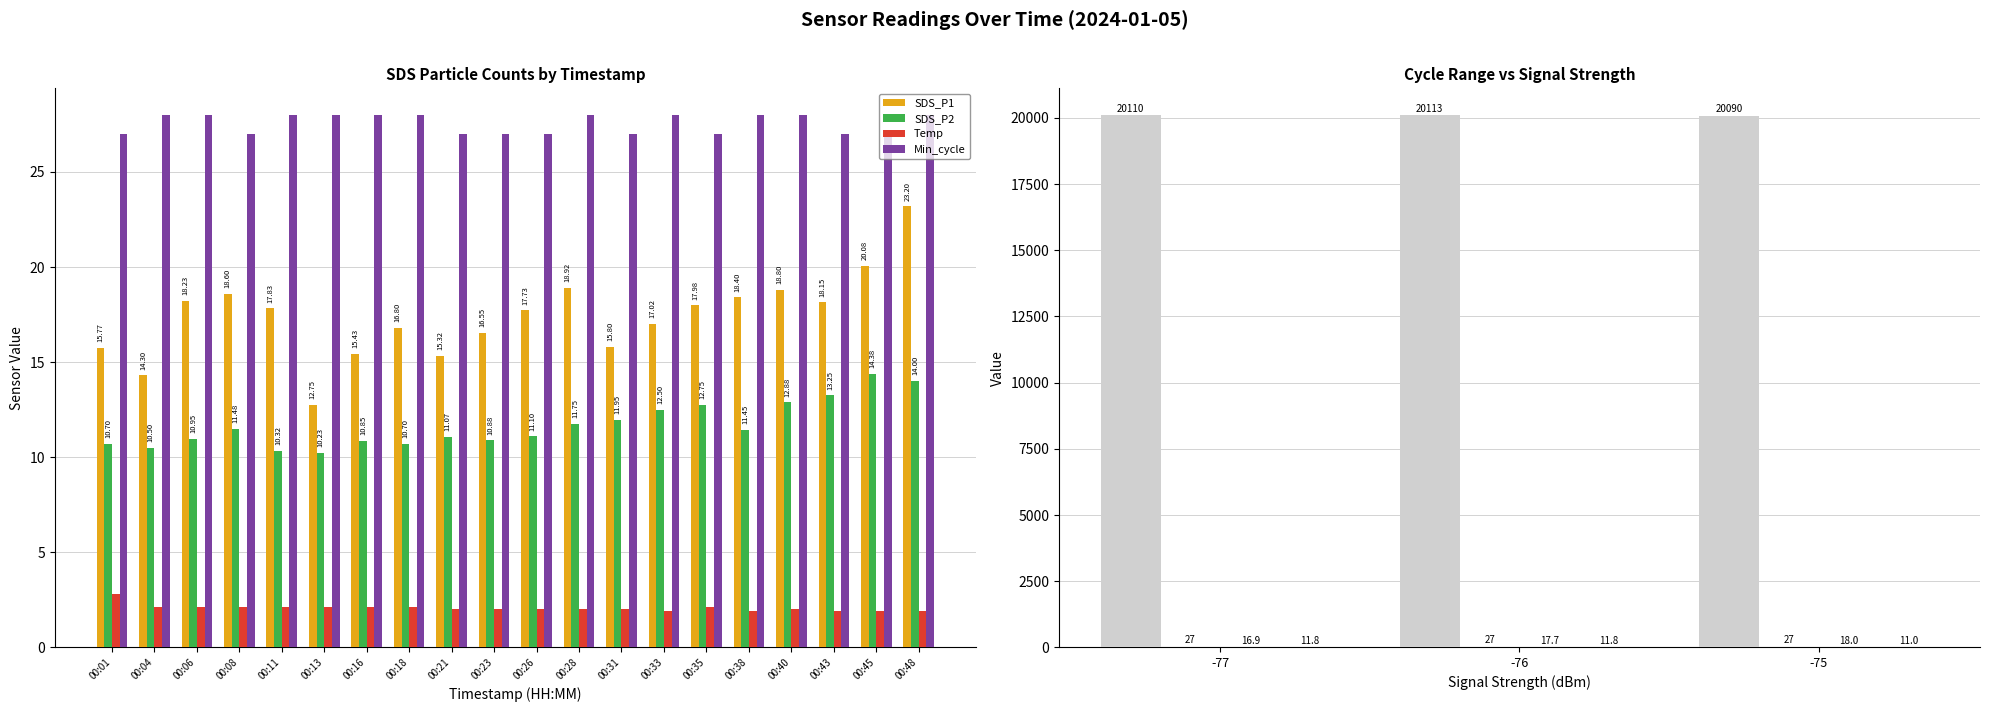

What is the approximate value of SDS_P1 at 00:35?

18.0